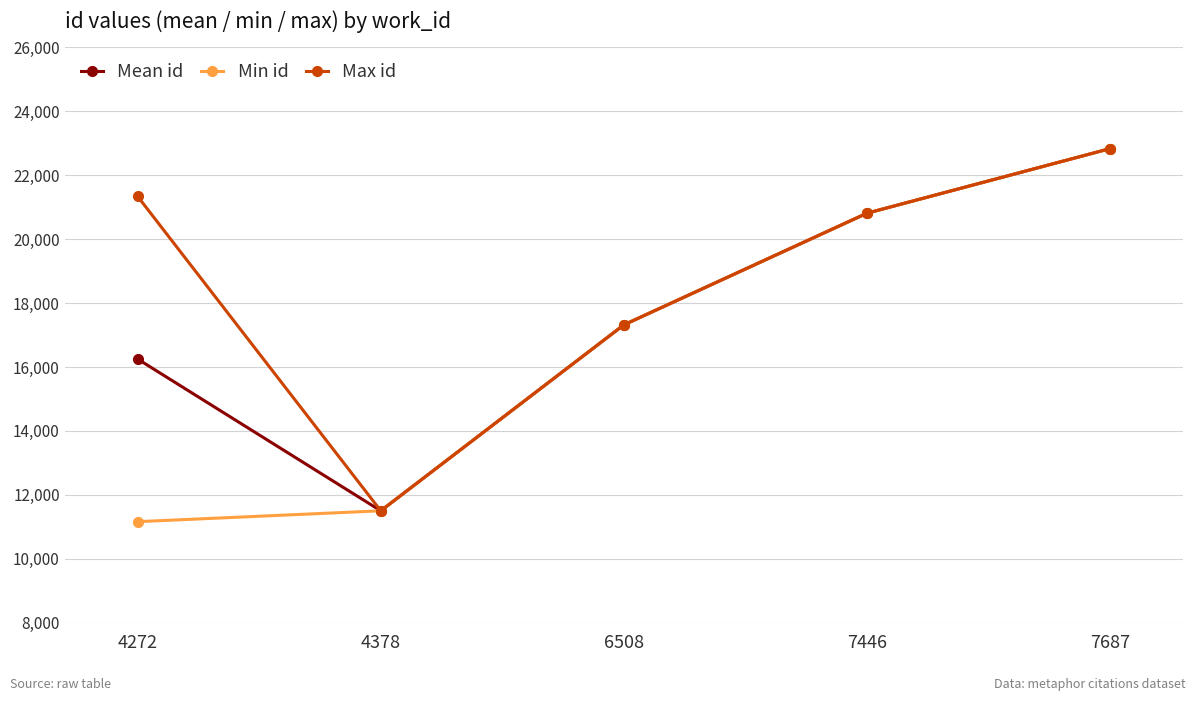

What is the value of the Mean id point at the 3rd from the left?

17317.0